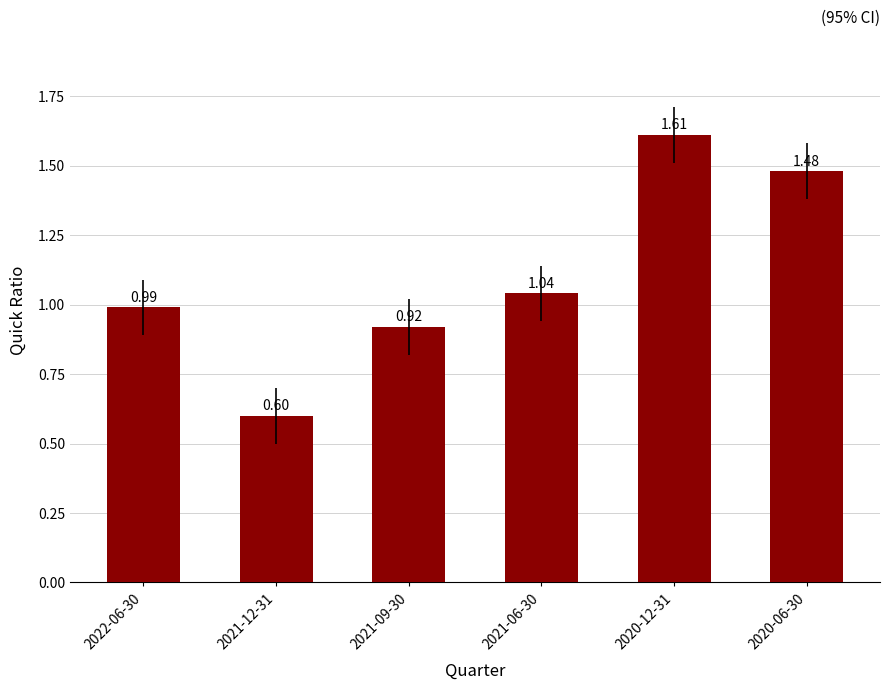

What is the difference between the values at 2022-06-30 and 2020-06-30?

0.5